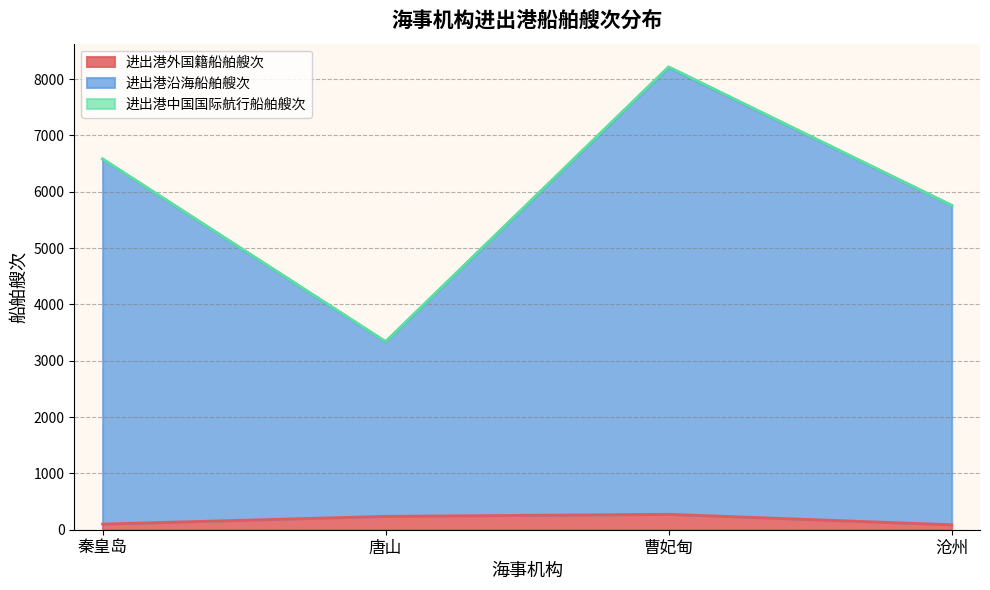

Is the value of 进出港沿海船舶艘次 at 唐山 greater than the value of 进出港外国籍船舶艘次 at 沧州?

Yes